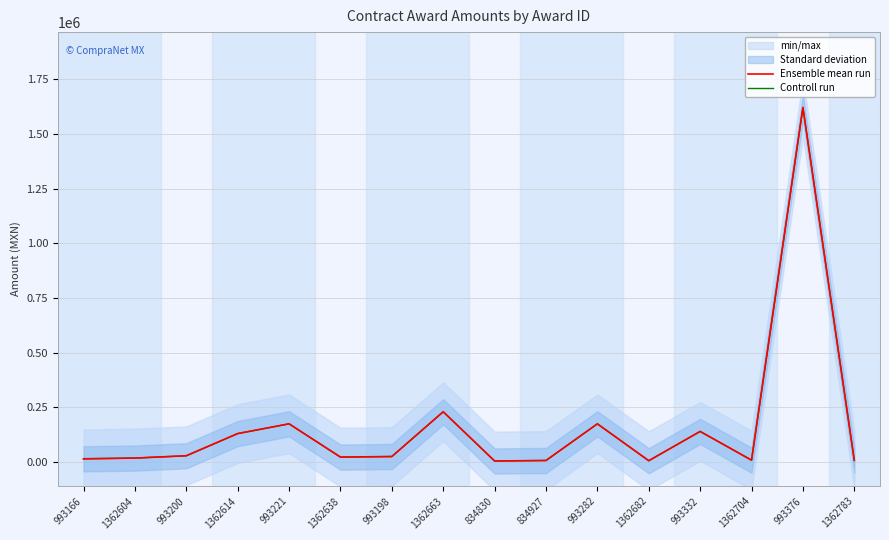

The value of Ensemble mean run at 1362682 is 8697.2. True or false?

False